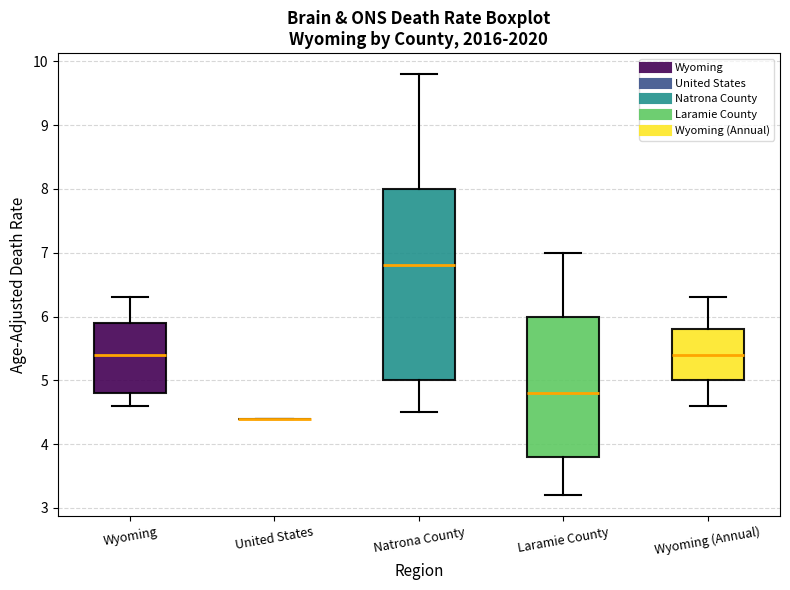

Reading left to right, transcribe this box plot: for each box, give where its median line is, the range the box spans, and where its two whiskers end, as read against the y-axis. The values are not printed on the chart, so give them approximately, as read against the axis.

Wyoming: median 5.4, box 4.8 to 5.9, whiskers 4.6 to 6.3
United States: box collapsed to a line at 4.4, whiskers 4.4 to 4.4
Natrona County: median 6.8, box 5.0 to 8.0, whiskers 4.5 to 9.8
Laramie County: median 4.8, box 3.8 to 6.0, whiskers 3.2 to 7.0
Wyoming (Annual): median 5.4, box 5.0 to 5.8, whiskers 4.6 to 6.3